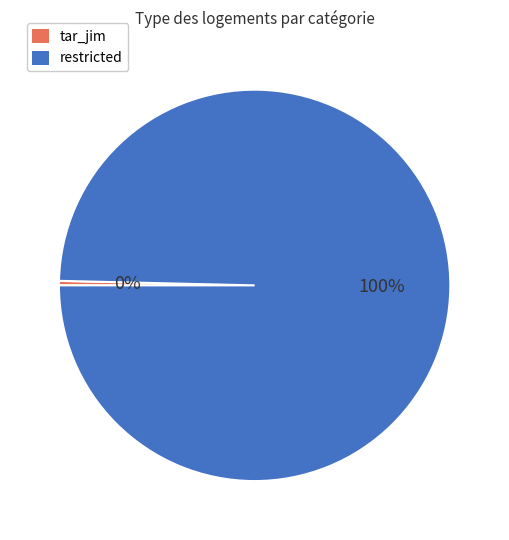

Does tar_jim represent more than half of the total?

No